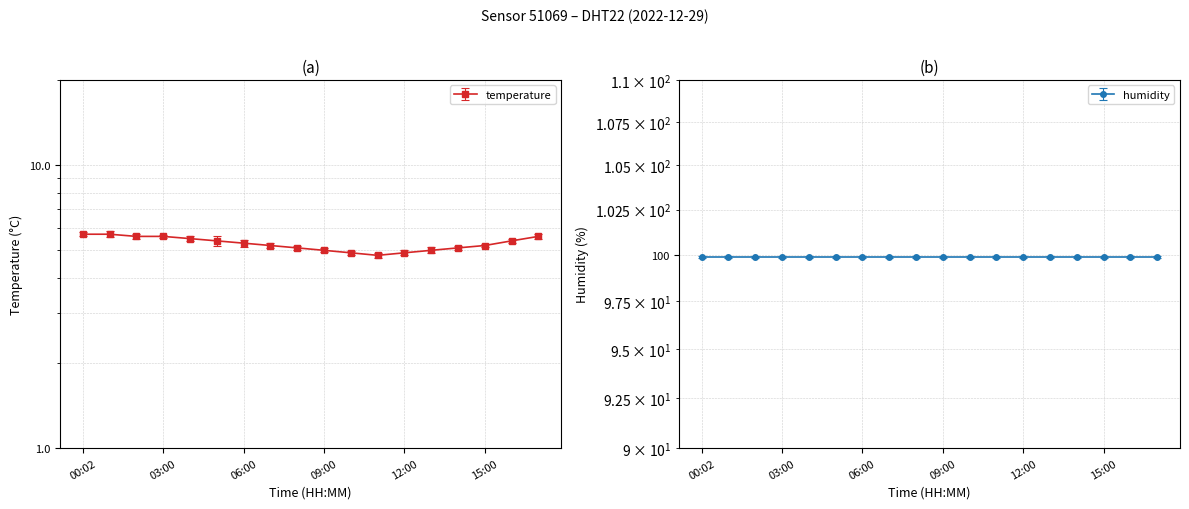

Reading right to left, list all the values displayed in this chart.

17:00=5.6	16:00=5.4	15:00=5.2	14:00=5.1	13:00=5.0	12:00=4.9	11:00=4.8	10:00=4.9	09:00=5.0	08:00=5.1	07:00=5.2	06:00=5.3	05:00=5.4	04:00=5.5	03:00=5.6	02:00=5.6	01:00=5.7	00:02=5.7